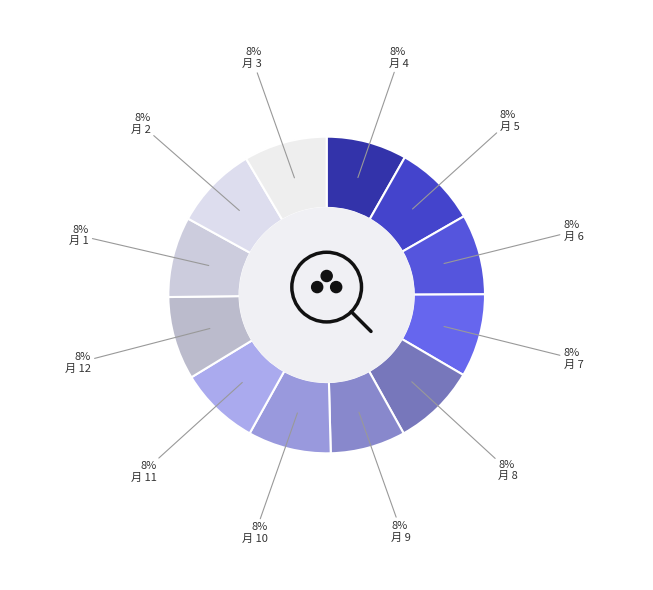

The 5 slice represents 20% of the pie. True or false?

False